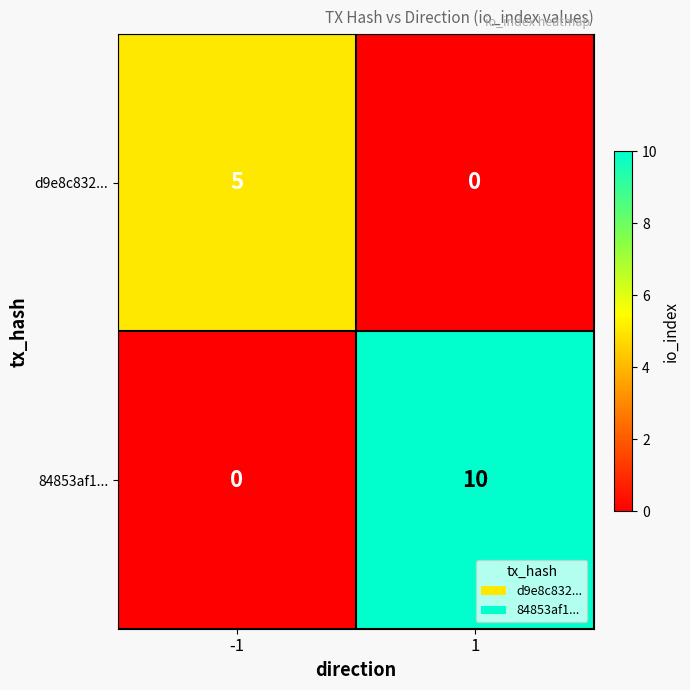

Which series has the widest spread of values?

84853af1...